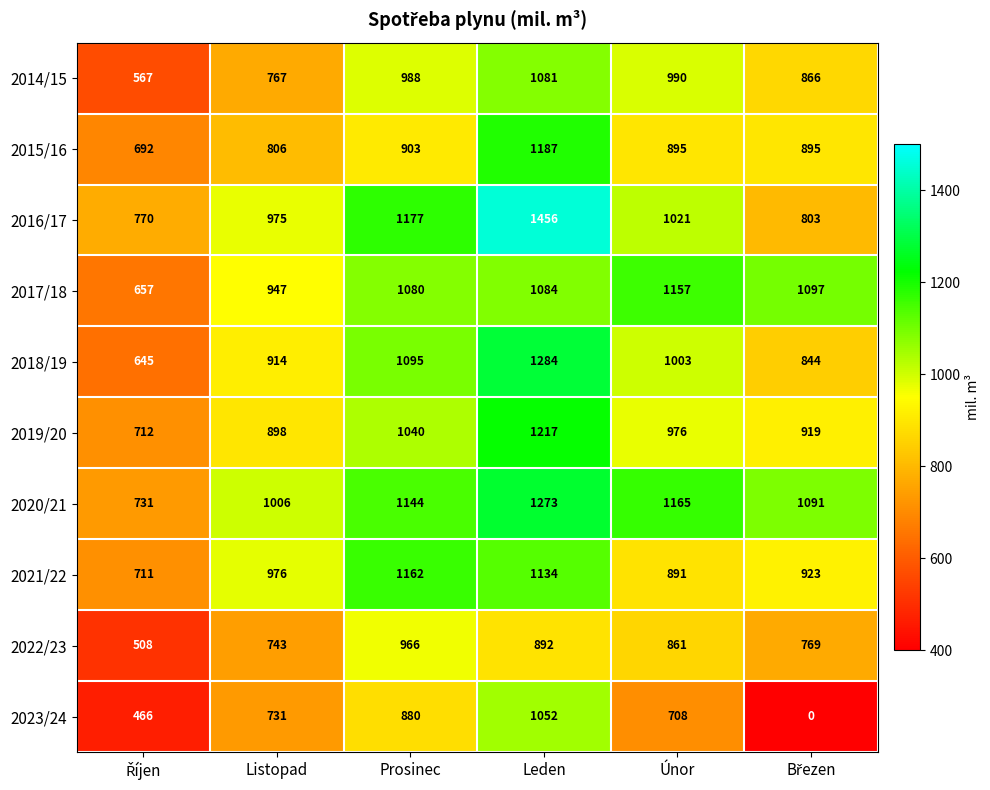

What is the lowest value of the 2016/17 series?

770